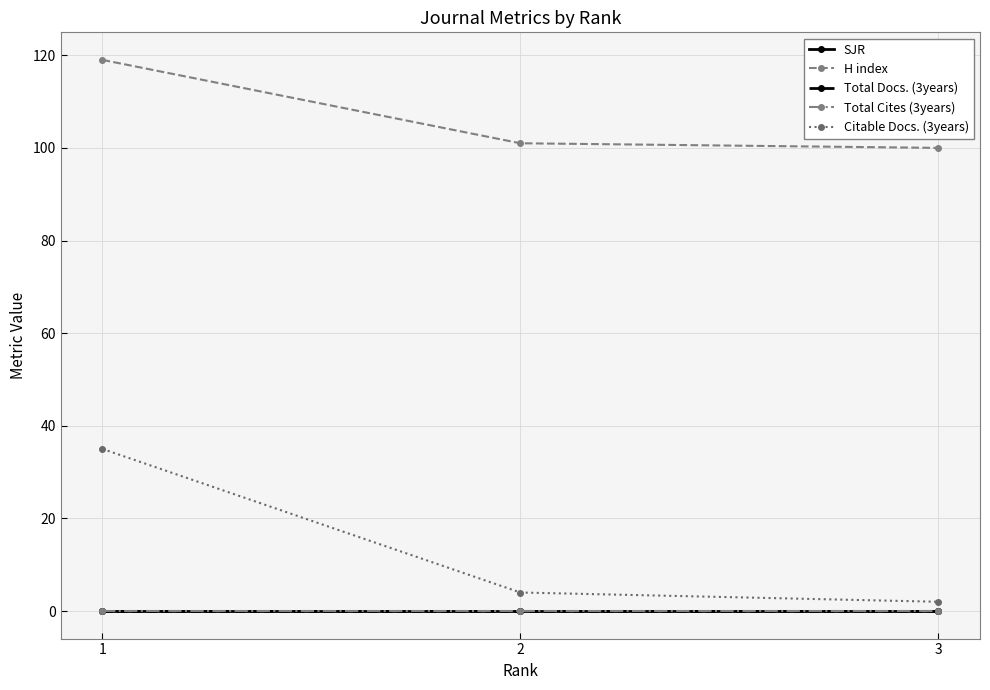

Reading left to right, list all the values displayed in this chart.

SJR: 0	0	0
H index: 119	101	100
Total Docs. (3years): 0	0	0
Total Cites (3years): 0	0	0
Citable Docs. (3years): 35	4	2